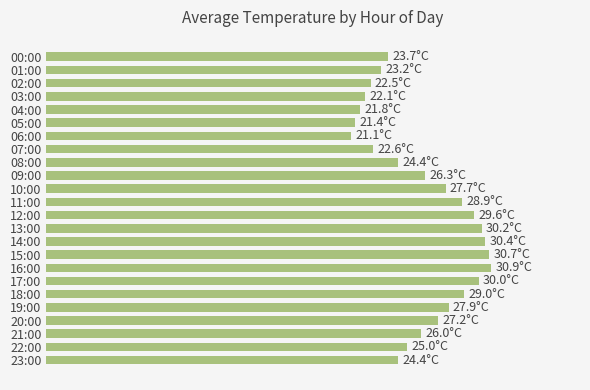

At which label does the data first exceed 26?

09:00